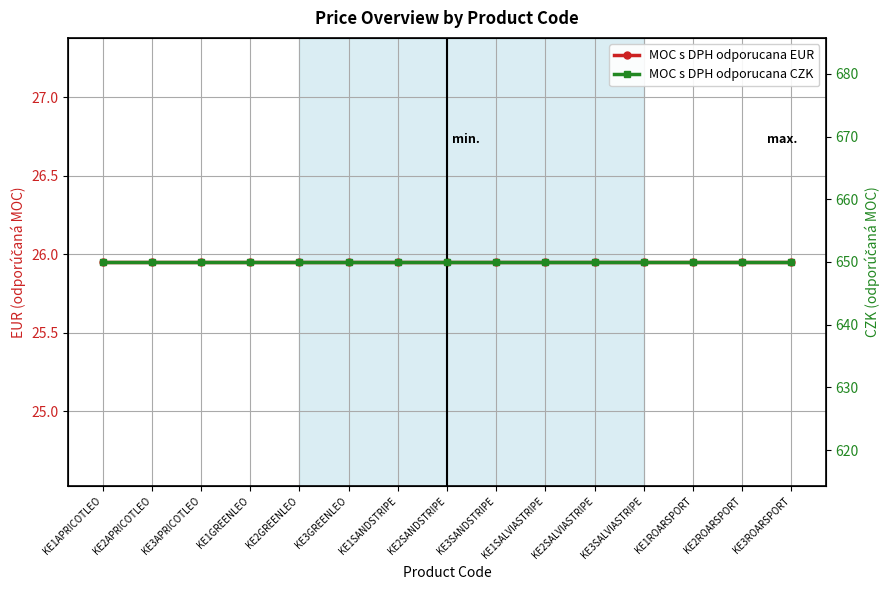

Does the chart display data point markers on the line(s)?

Yes